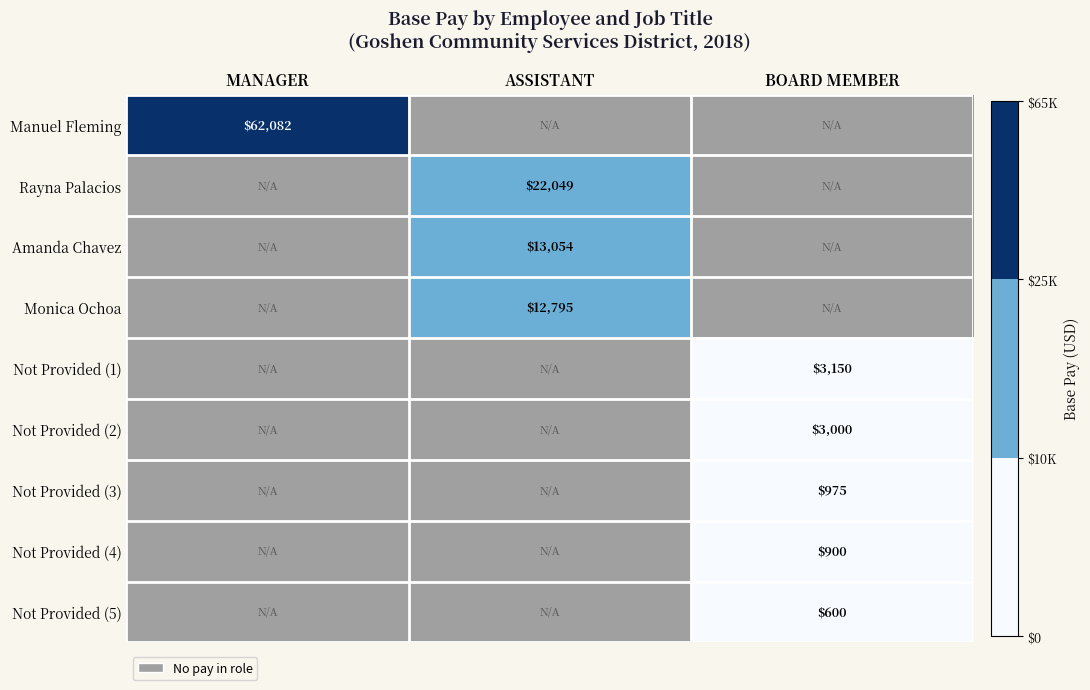

Which category has the highest value across all series?

MANAGER